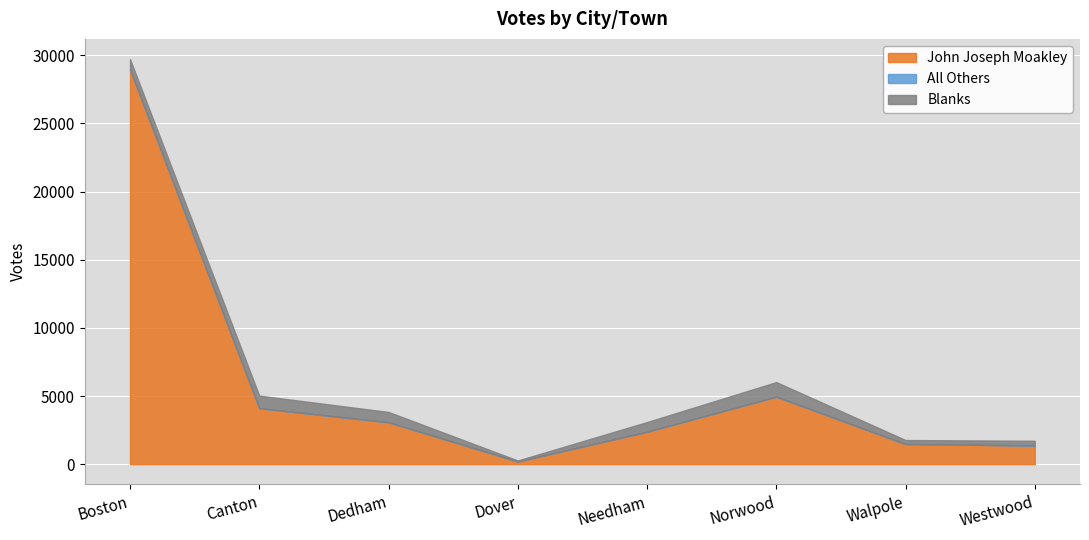

What is the label of the 5th point from the left?

Needham